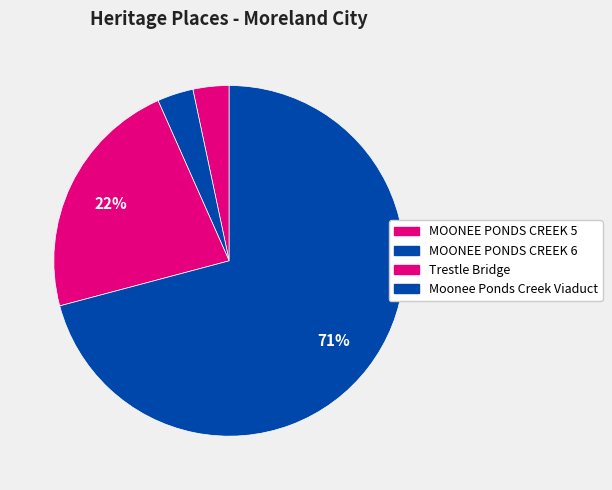

Do MOONEE PONDS CREEK 6 and Trestle Bridge together represent more than half of the pie?

No